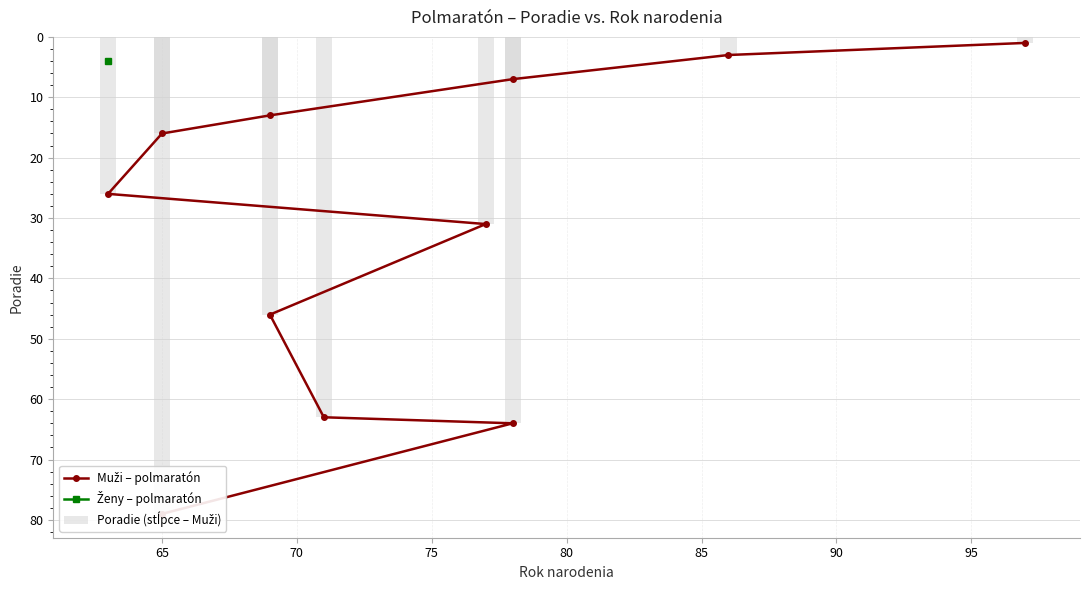

What is the value of the Muži – polmaratón bar at the 4th from the left?

13